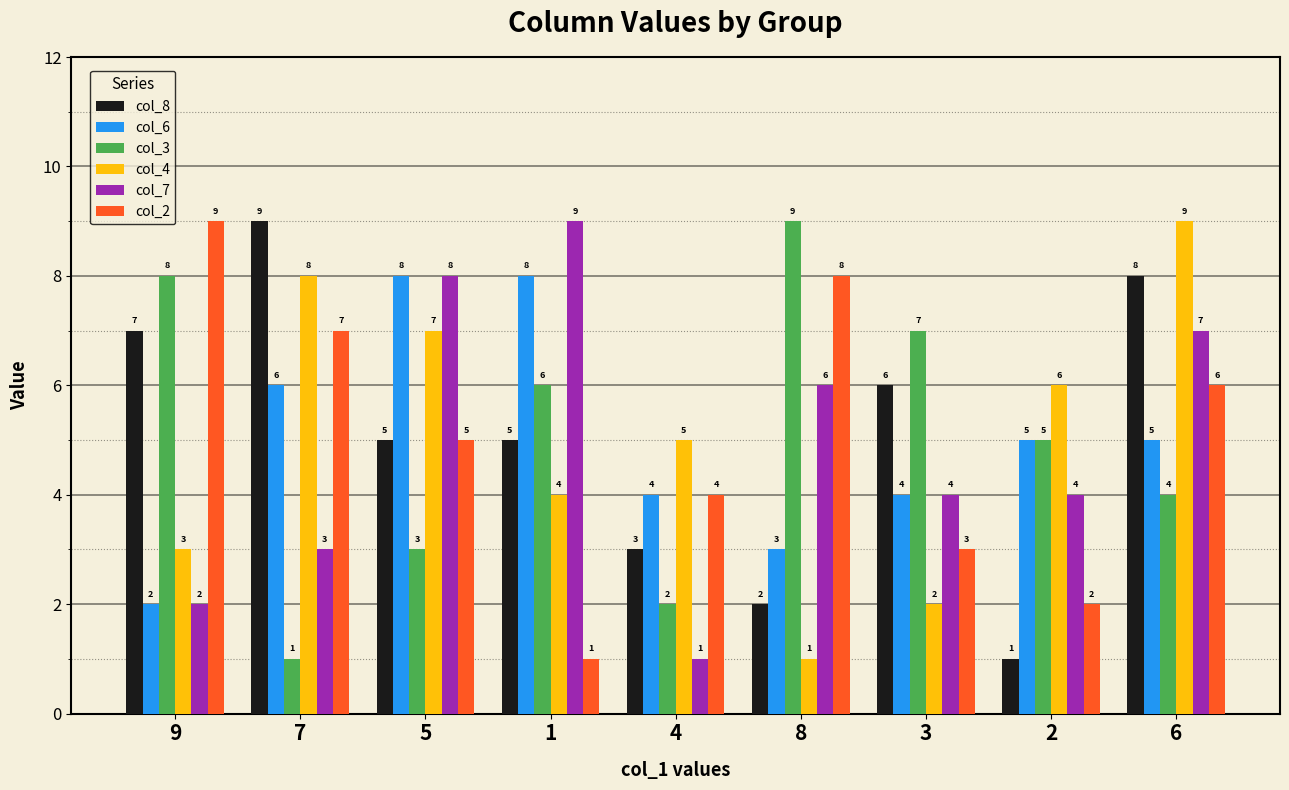

Rank the series at 1 from highest to lowest value.

col_7, col_6, col_3, col_8, col_4, col_2